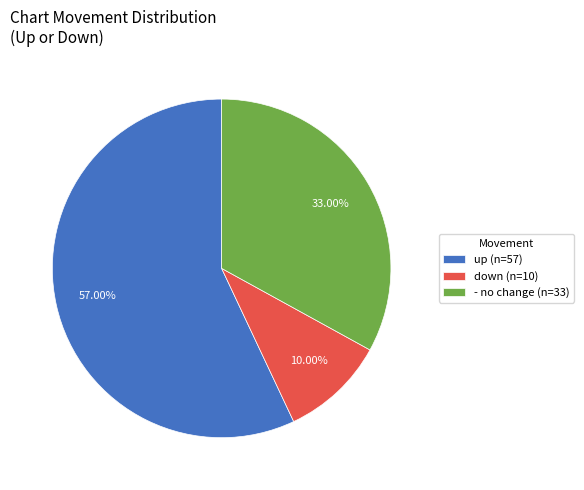

How many slices are in this pie chart?

3